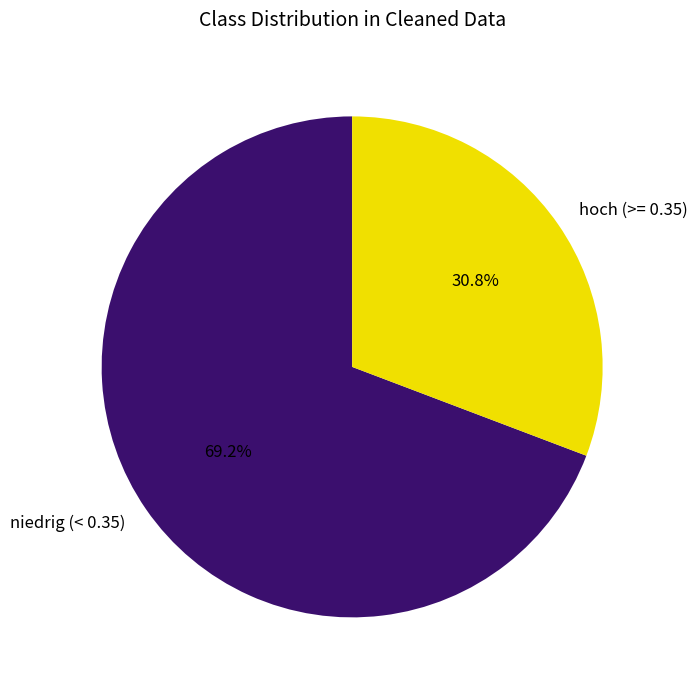

What is the largest slice in the pie chart?

niedrig (< 0.35)